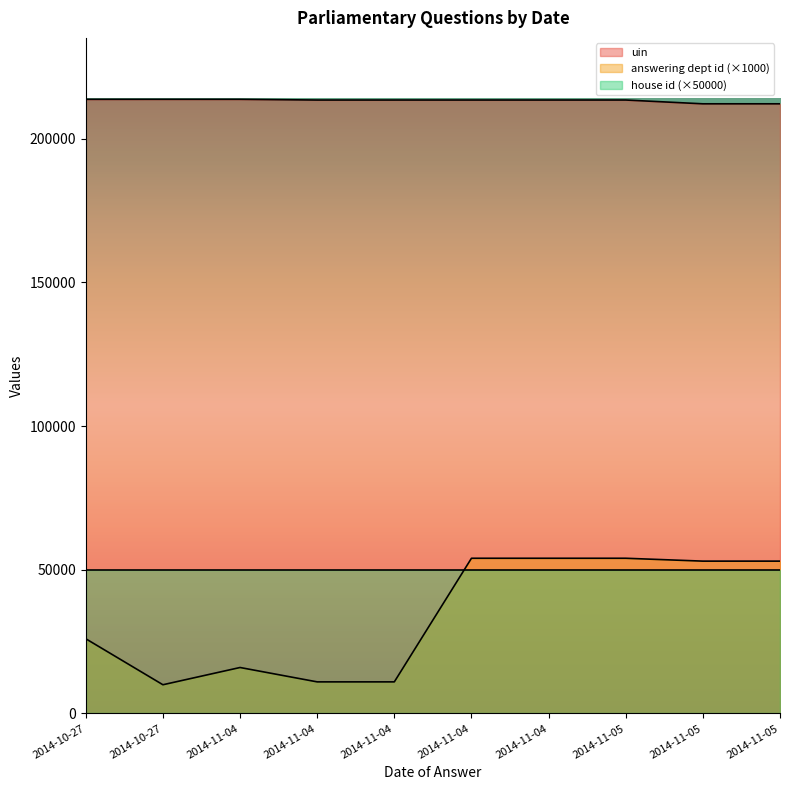

Is it true that answering dept id equals 16113 at 2014-11-04?

False